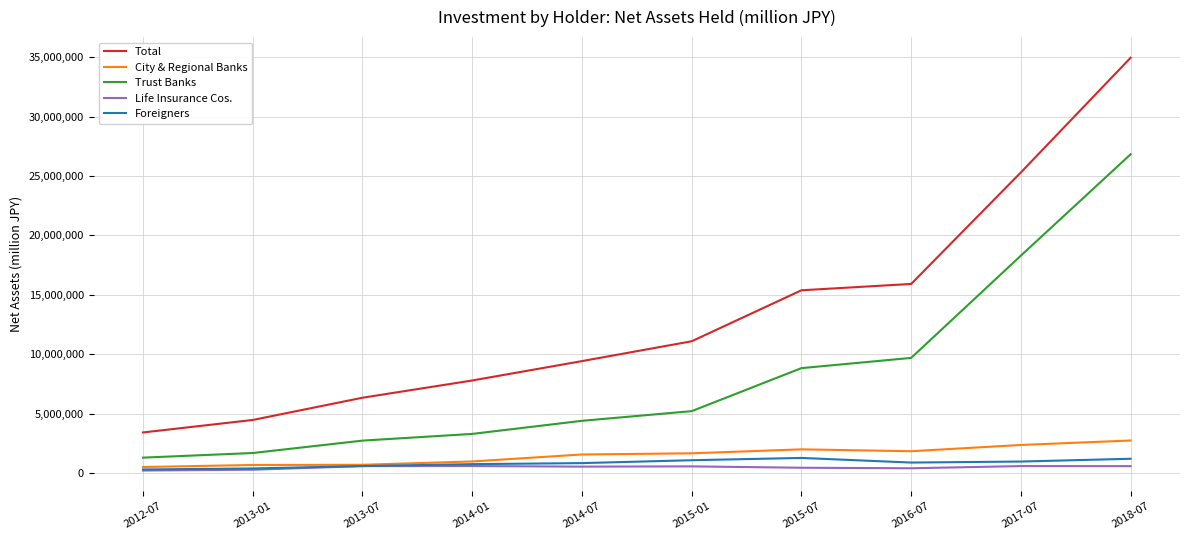

Is it true that Total equals 2591772 at 2013-01?

False